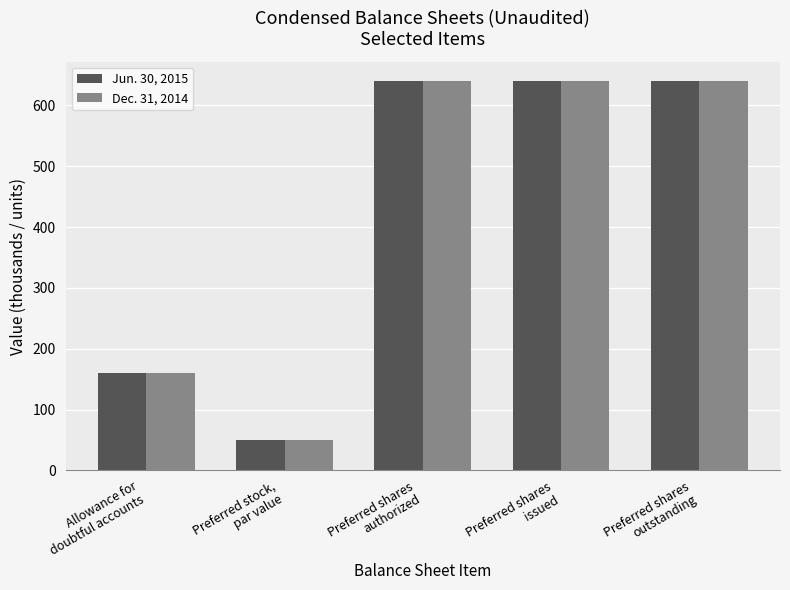

Does the chart contain stacked bars?

No